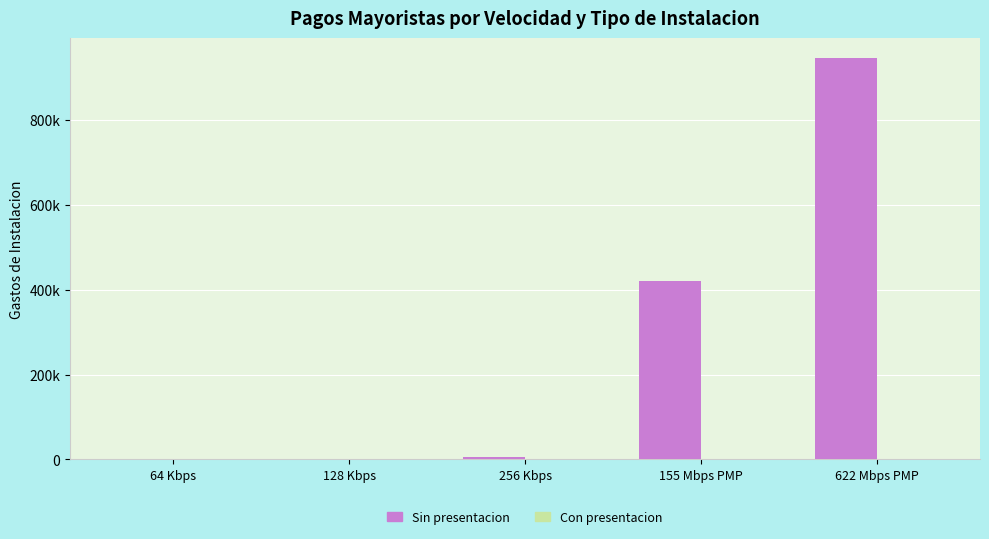

Does the chart contain stacked bars?

No